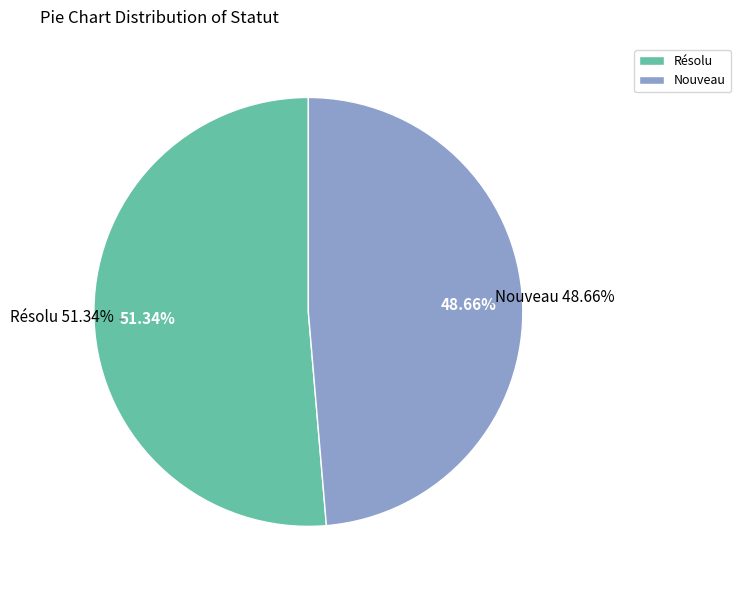

To the nearest percent, what is the difference between the largest and smallest slice percentages?

3%